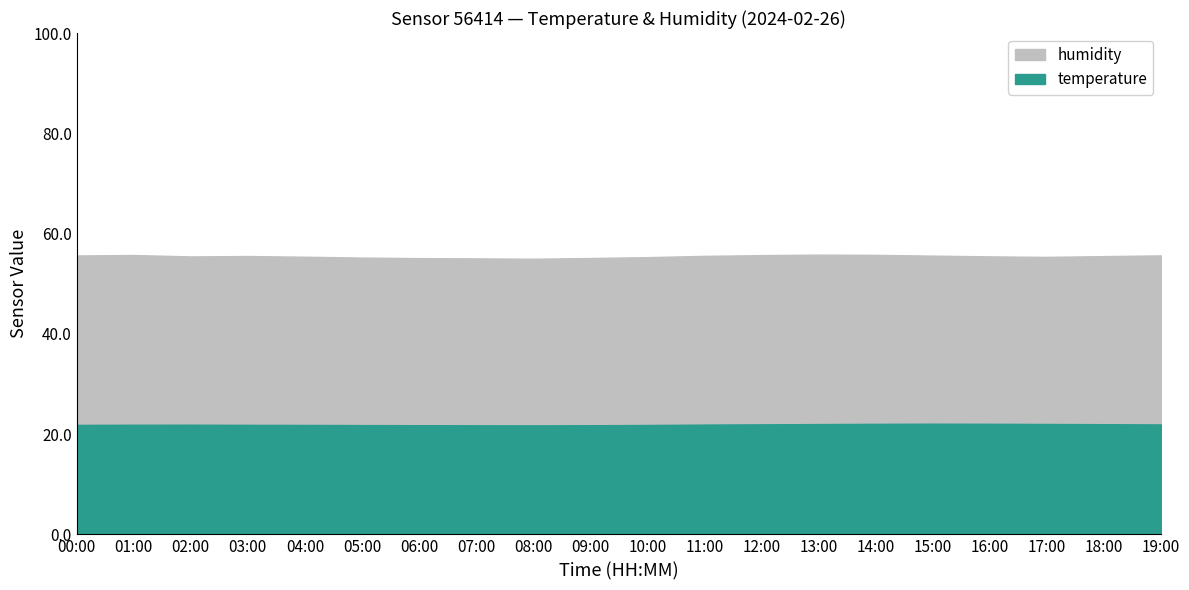

The humidity series shows 55.4 at 17:00. True or false?

True